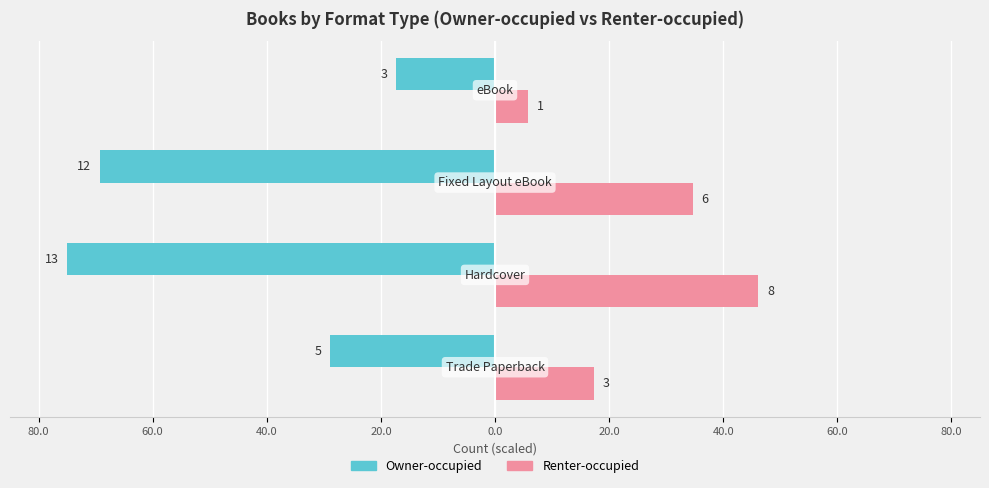

What position from the left is 40.0?

3